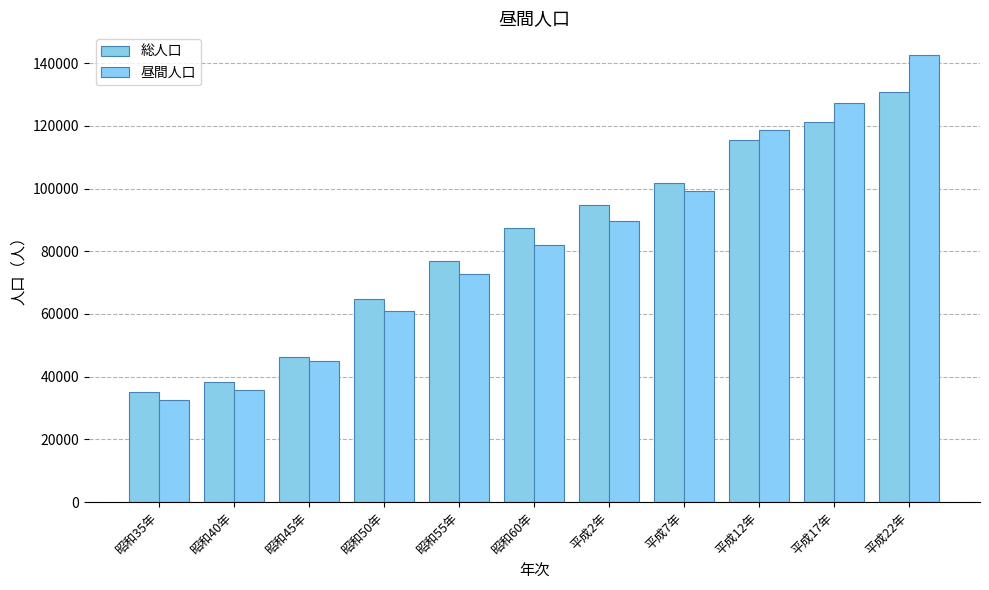

Reading left to right, transcribe all the data shown in this chart.

総人口: 昭和35年=35022	昭和40年=38328	昭和45年=46409	昭和50年=64873	昭和55年=77012	昭和60年=87542	平成2年=94767	平成7年=101828	平成12年=115455	平成17年=121159	平成22年=130874
昼間人口: 昭和35年=32600	昭和40年=35821	昭和45年=45081	昭和50年=60917	昭和55年=72683	昭和60年=82108	平成2年=89537	平成7年=99370	平成12年=118715	平成17年=127382	平成22年=142677